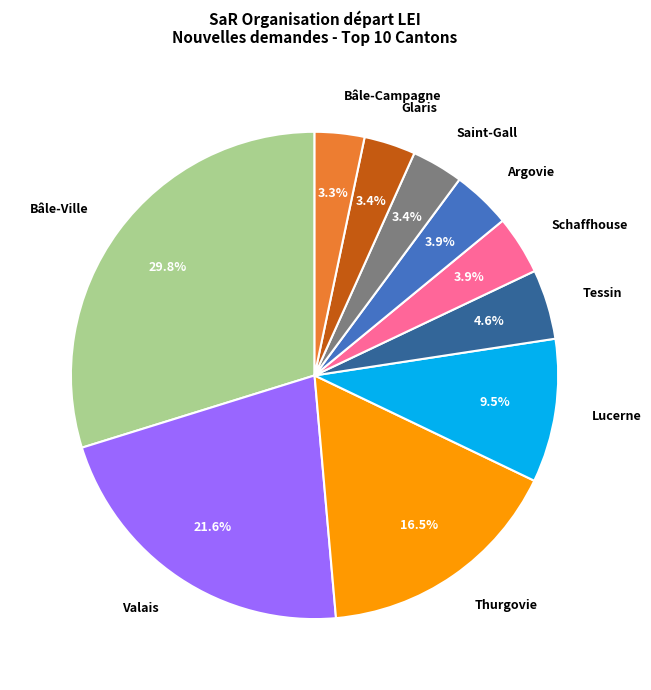

Does any single category account for the majority?

No